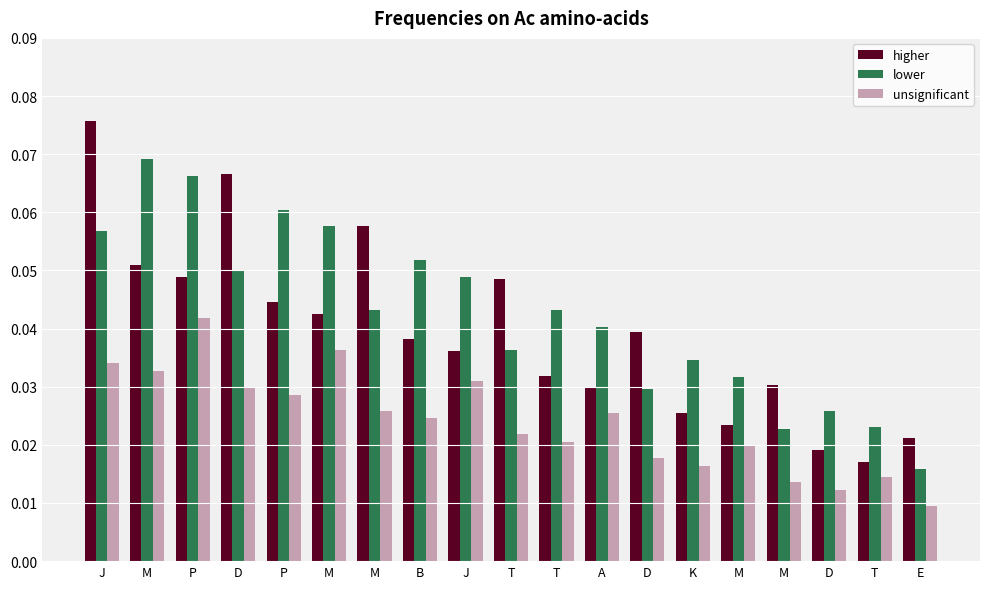

How many categories are shown in the chart?

19